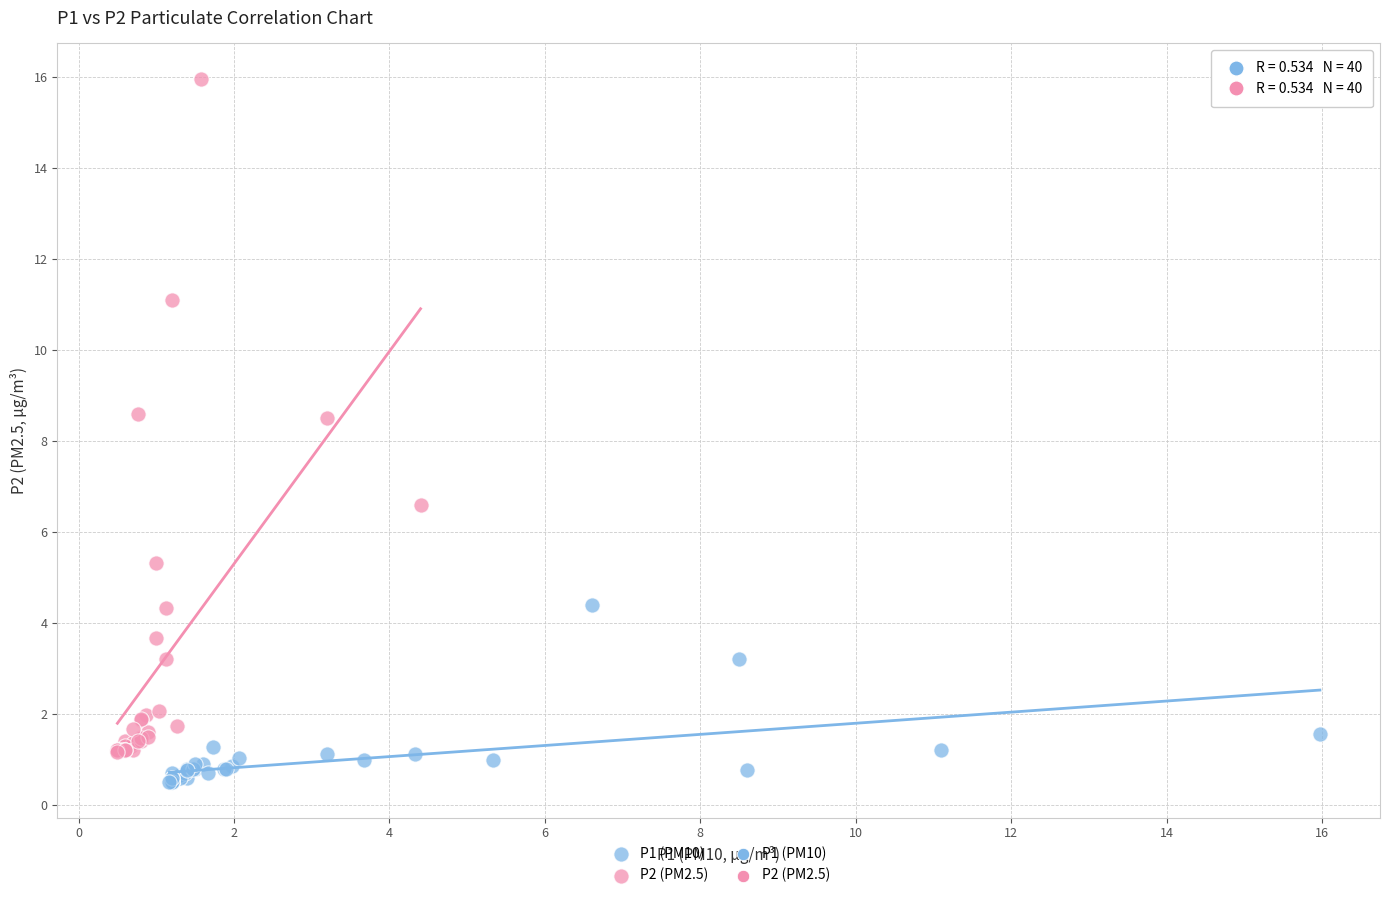

Which series reaches the maximum Y coordinate?

P2 (PM2.5)